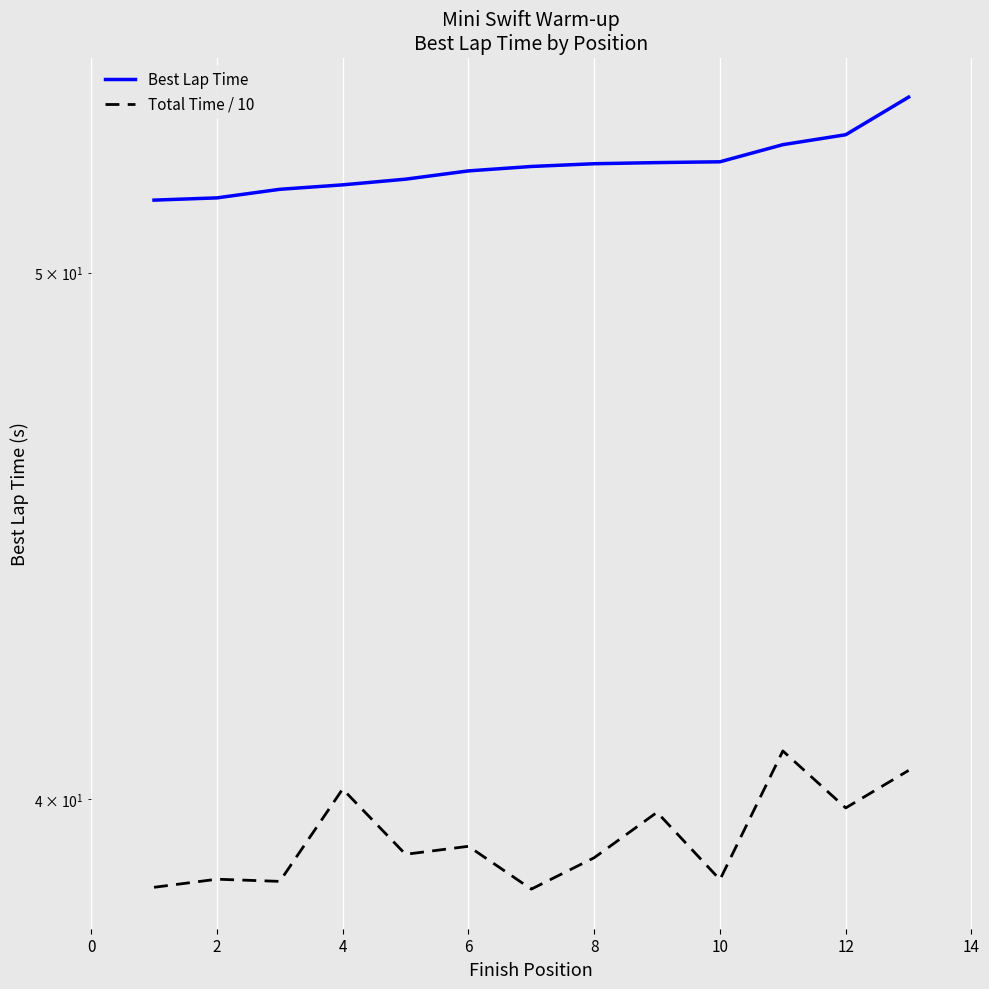

The value of Best Lap Time at 8 is 52.0. True or false?

True